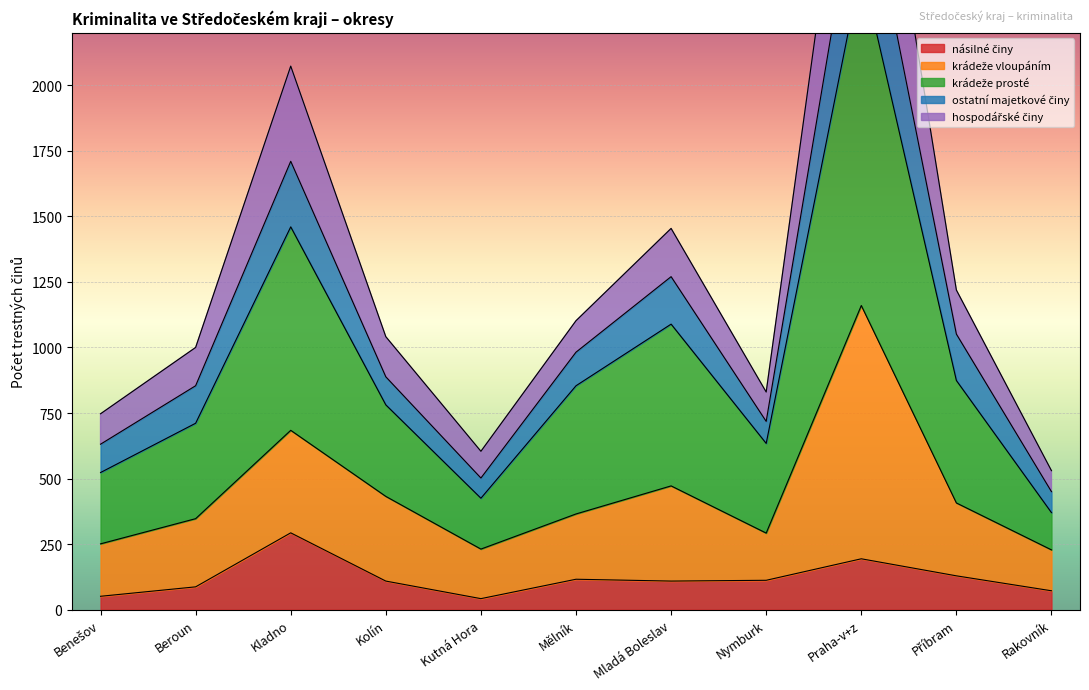

Count the number of categories in the chart.

11